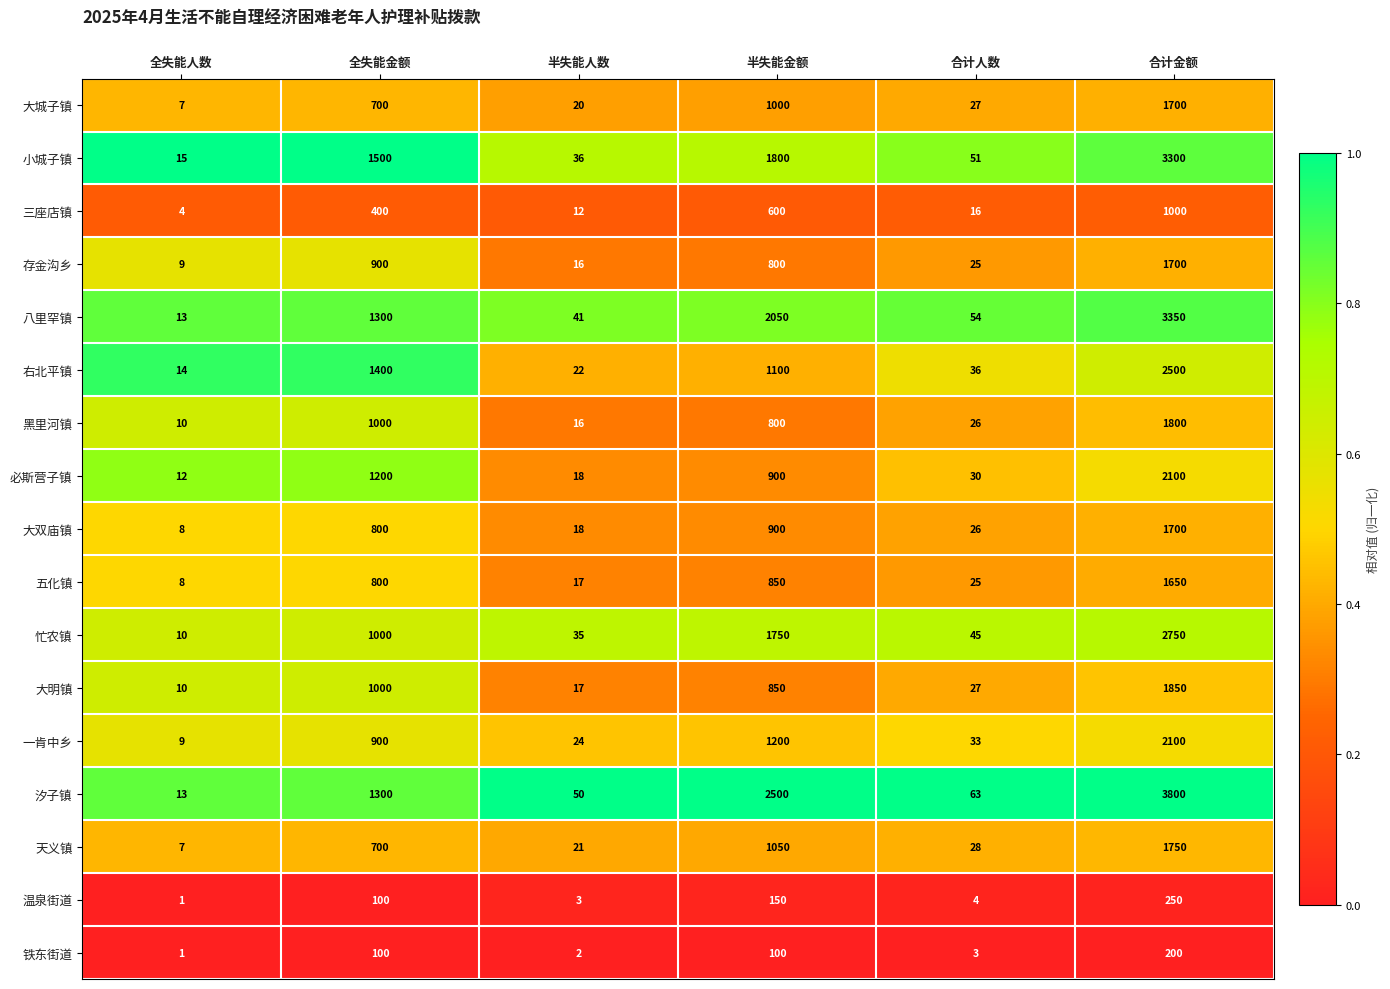

Which label corresponds to the largest value in the chart?

合计金额